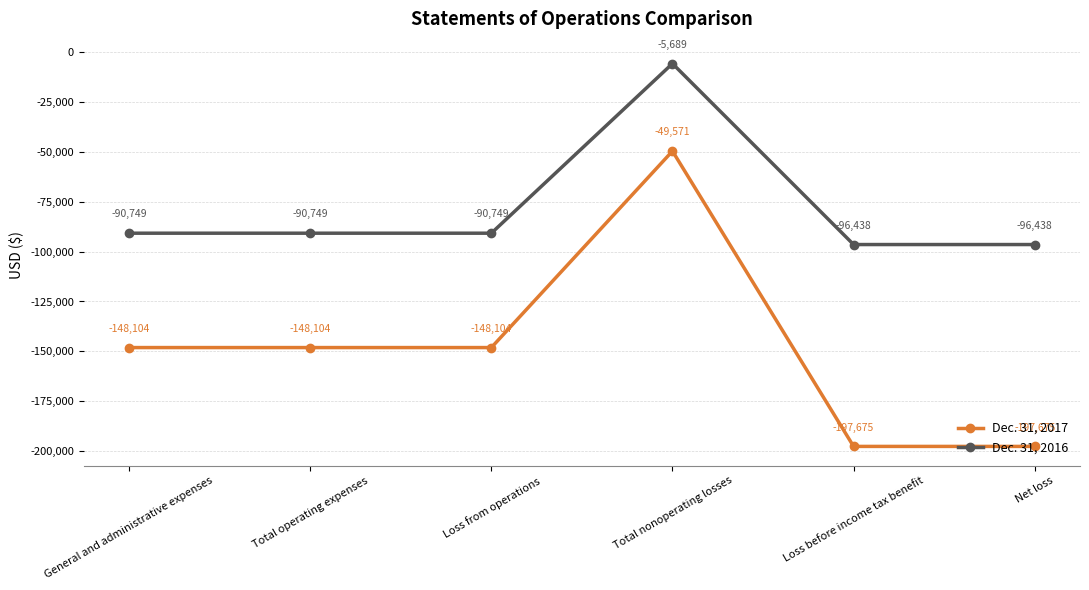

True or false: Dec. 31, 2016 has a value of -66468 at Net loss.

False